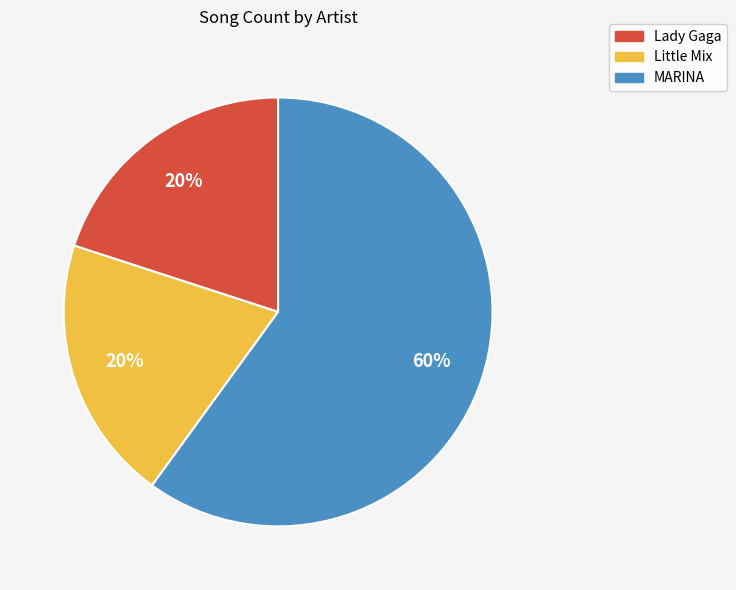

What is the majority slice?

MARINA